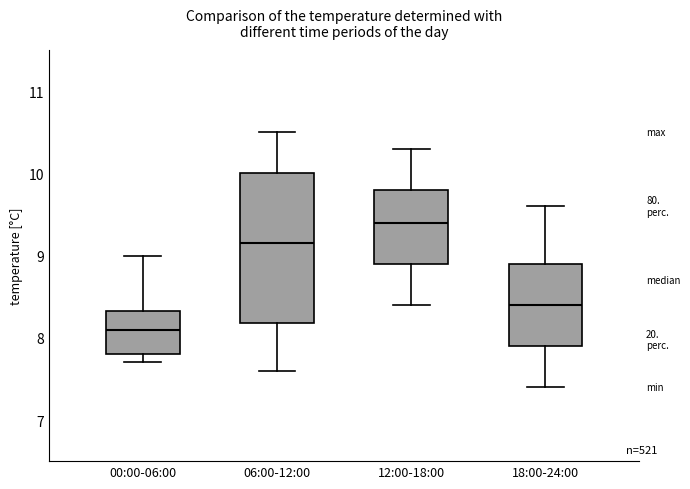

Which box's median line is the lowest?

00:00-06:00